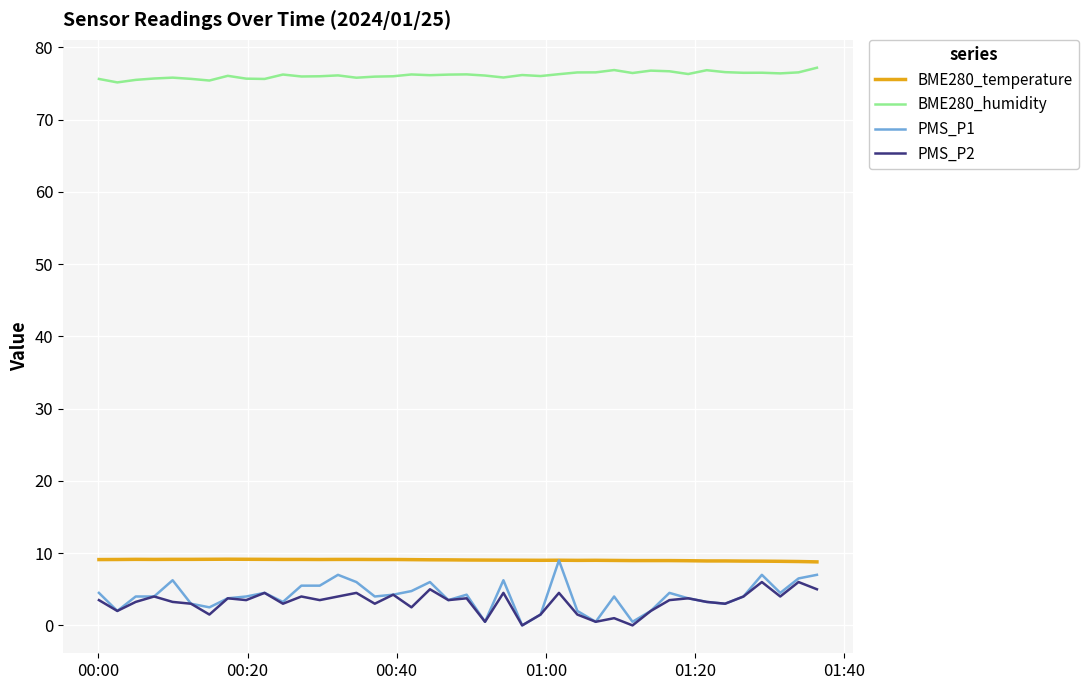

What are all the series names shown in the legend?

BME280_temperature, BME280_humidity, PMS_P1, PMS_P2